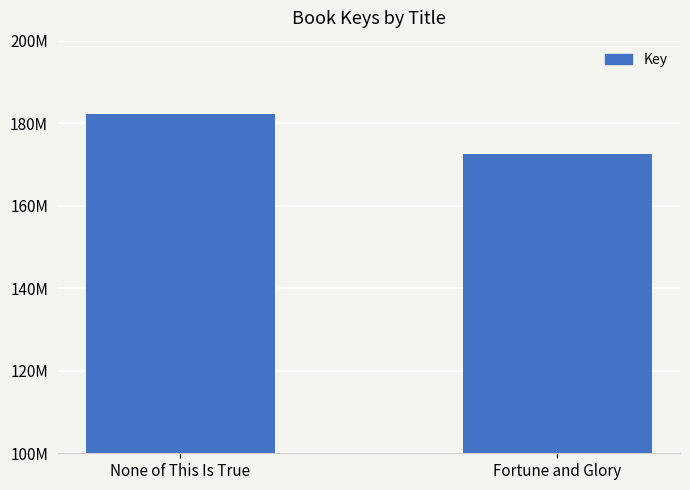

List the labels in order of value, largest first.

None of This Is True, Fortune and Glory